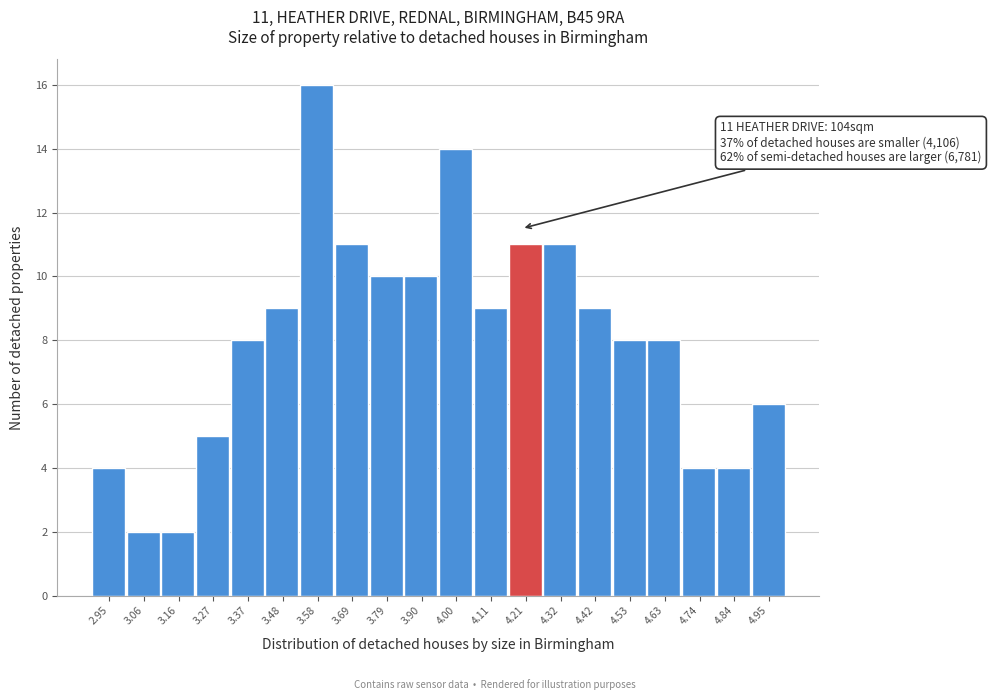

Which range on the x-axis has the tallest bar?

3.530 to 3.635